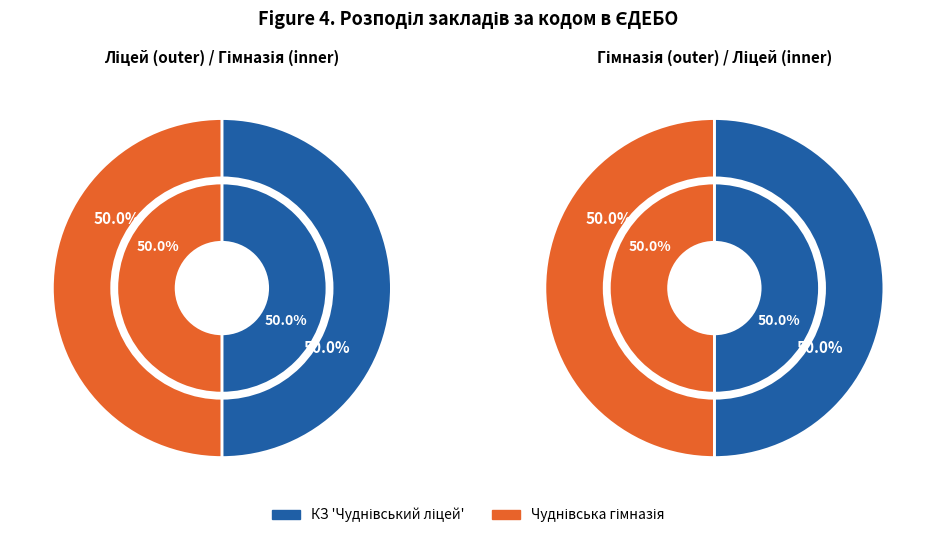

Count the number of slices in the pie.

2